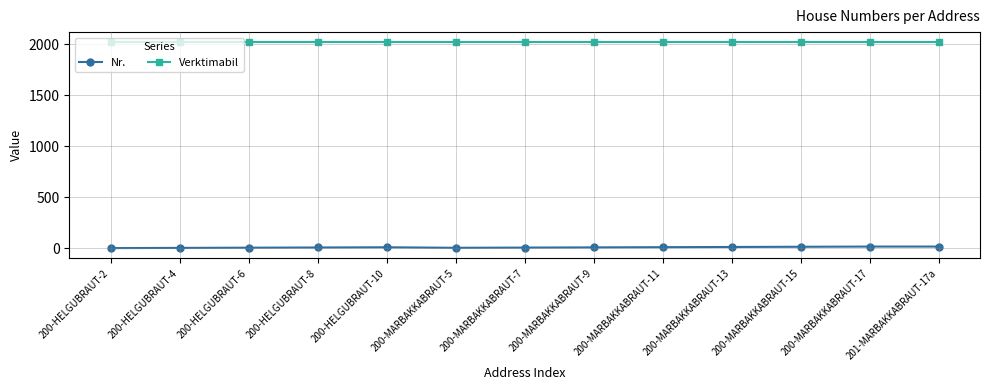

True or false: Verktimabil and Nr. cross at least once.

False